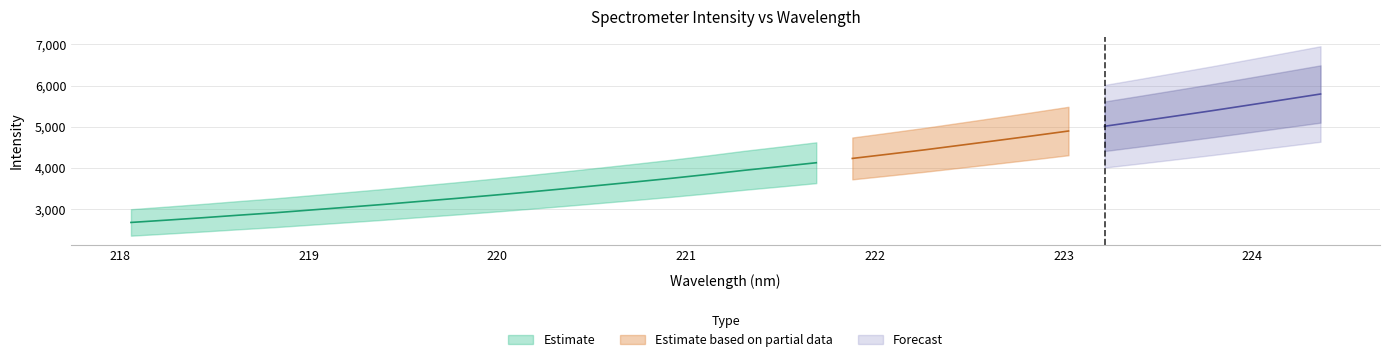

True or false: x and y intersect in this chart.

False